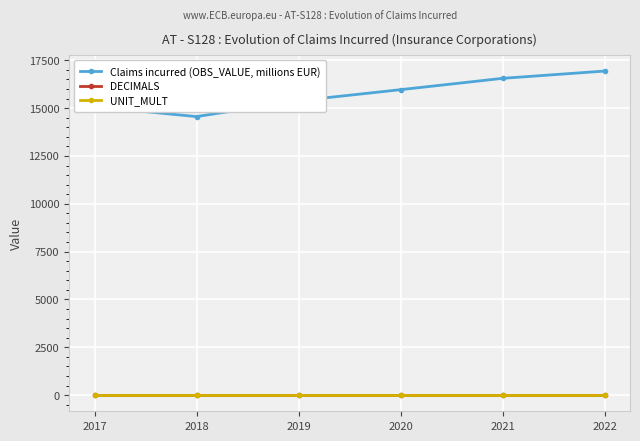

What is the total value across all series at 2021?

16563